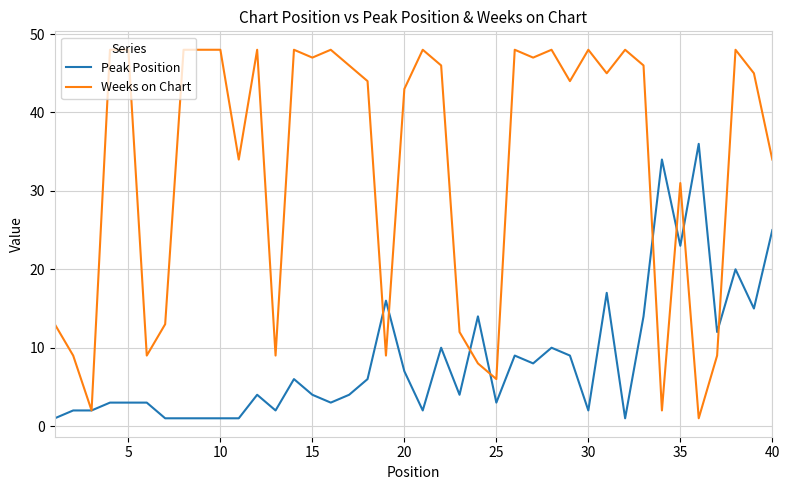

List the series in order of their overall mean, lowest first.

Peak Position, Weeks on Chart